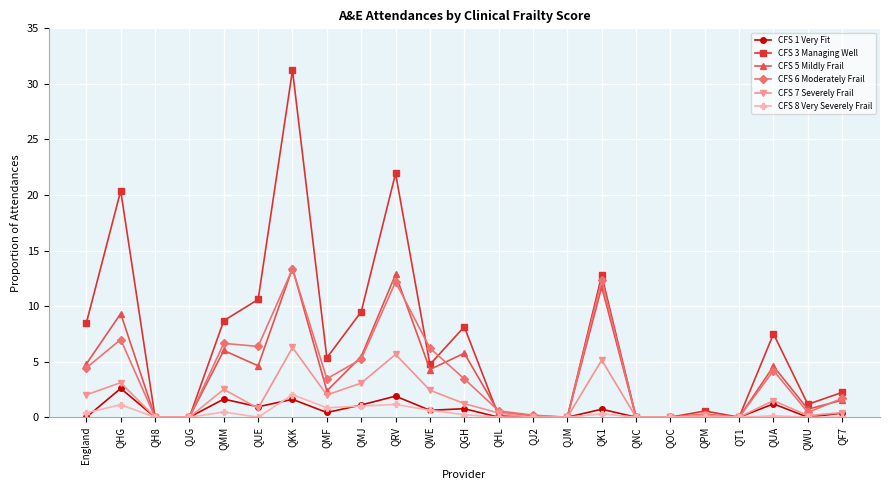

What position from the right is QRV?

14